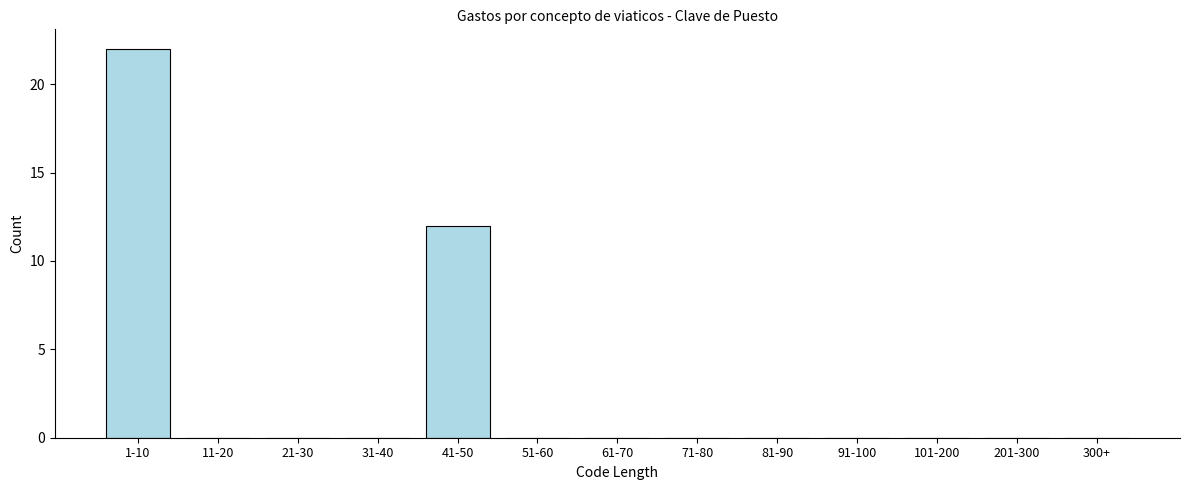

Reading left to right, what are all the values shown in this chart?

1-10=22	11-20=0	21-30=0	31-40=0	41-50=12	51-60=0	61-70=0	71-80=0	81-90=0	91-100=0	101-200=0	201-300=0	300+=0